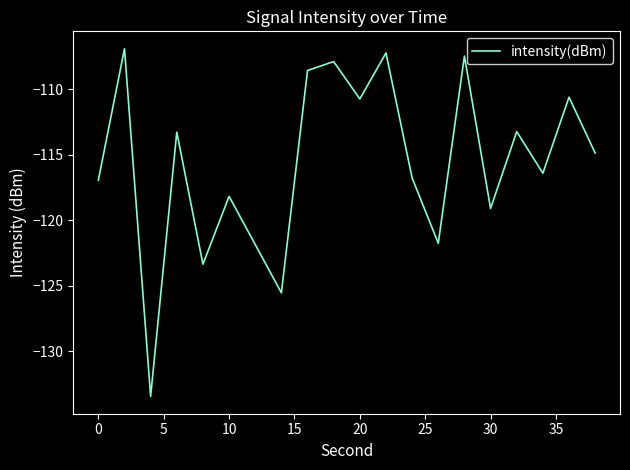

What is the difference between the maximum and minimum values?

26.5